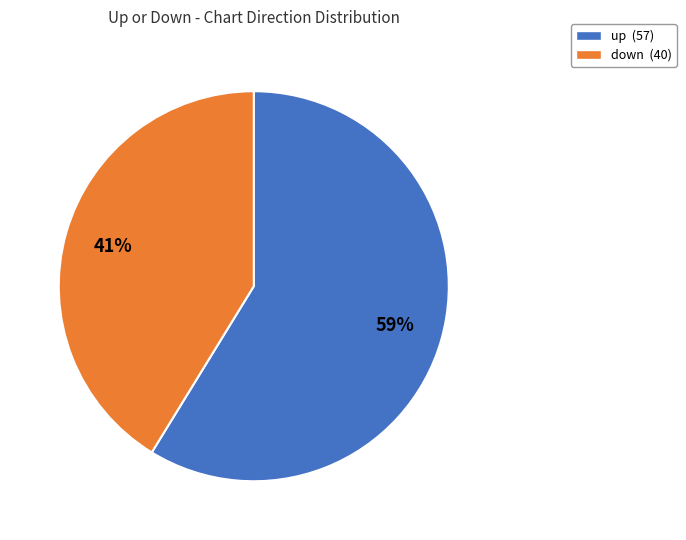

What is the ratio of the value at down to the value at up?

0.7